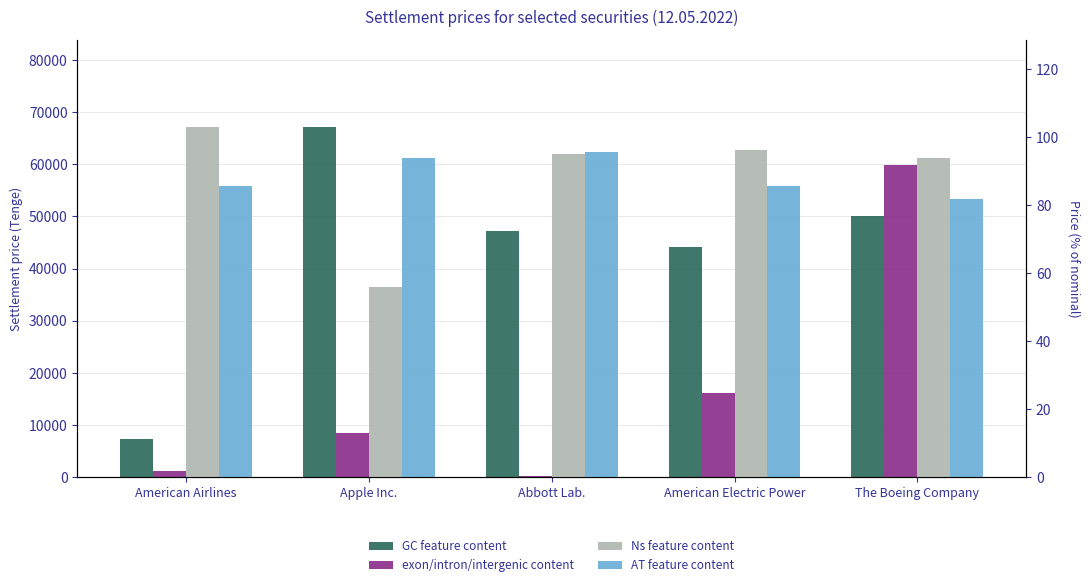

Reading left to right, extract all data points from this chart.

GC feature content: American Airlines=7401.2	Apple Inc.=67100.2	Abbott Lab.=47198.3	American Electric Power=44151.9	The Boeing Company=50067.5
exon/intron/intergenic content: American Airlines=1240.5	Apple Inc.=8521.9	Abbott Lab.=294.4	American Electric Power=16106.5	The Boeing Company=59855.3
Ns feature content: American Airlines=102.9	Apple Inc.=55.9	Abbott Lab.=95.2	American Electric Power=96.3	The Boeing Company=94.0
AT feature content: American Airlines=85.8	Apple Inc.=94.0	Abbott Lab.=95.6	American Electric Power=85.7	The Boeing Company=81.8